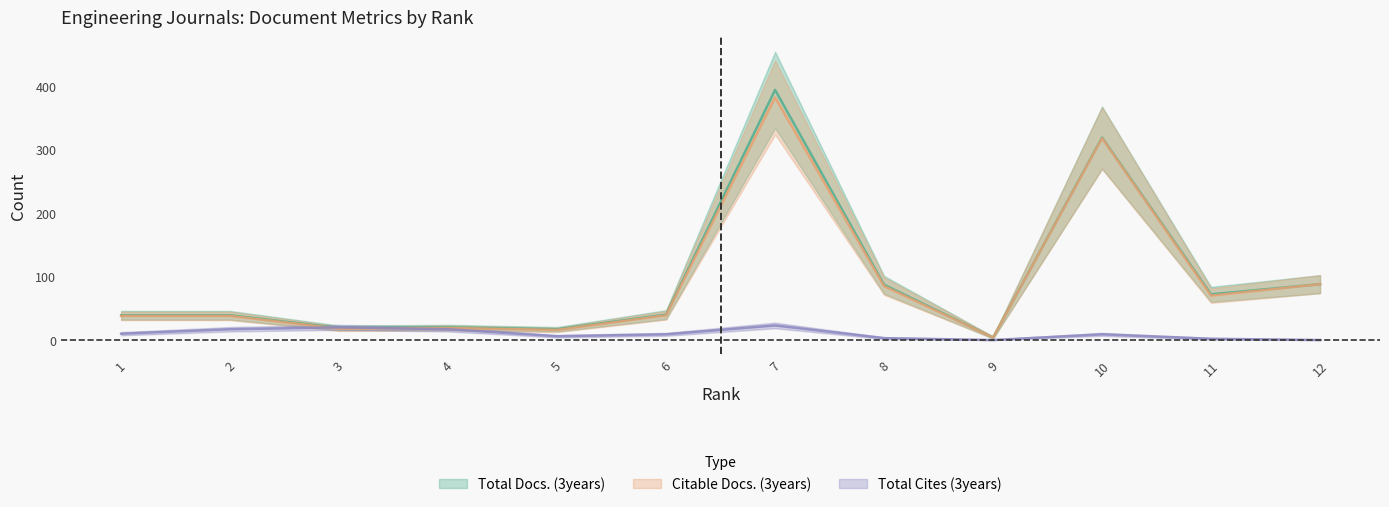

Between 4 and 7, which series saw the biggest shift?

Total Docs. (3years)